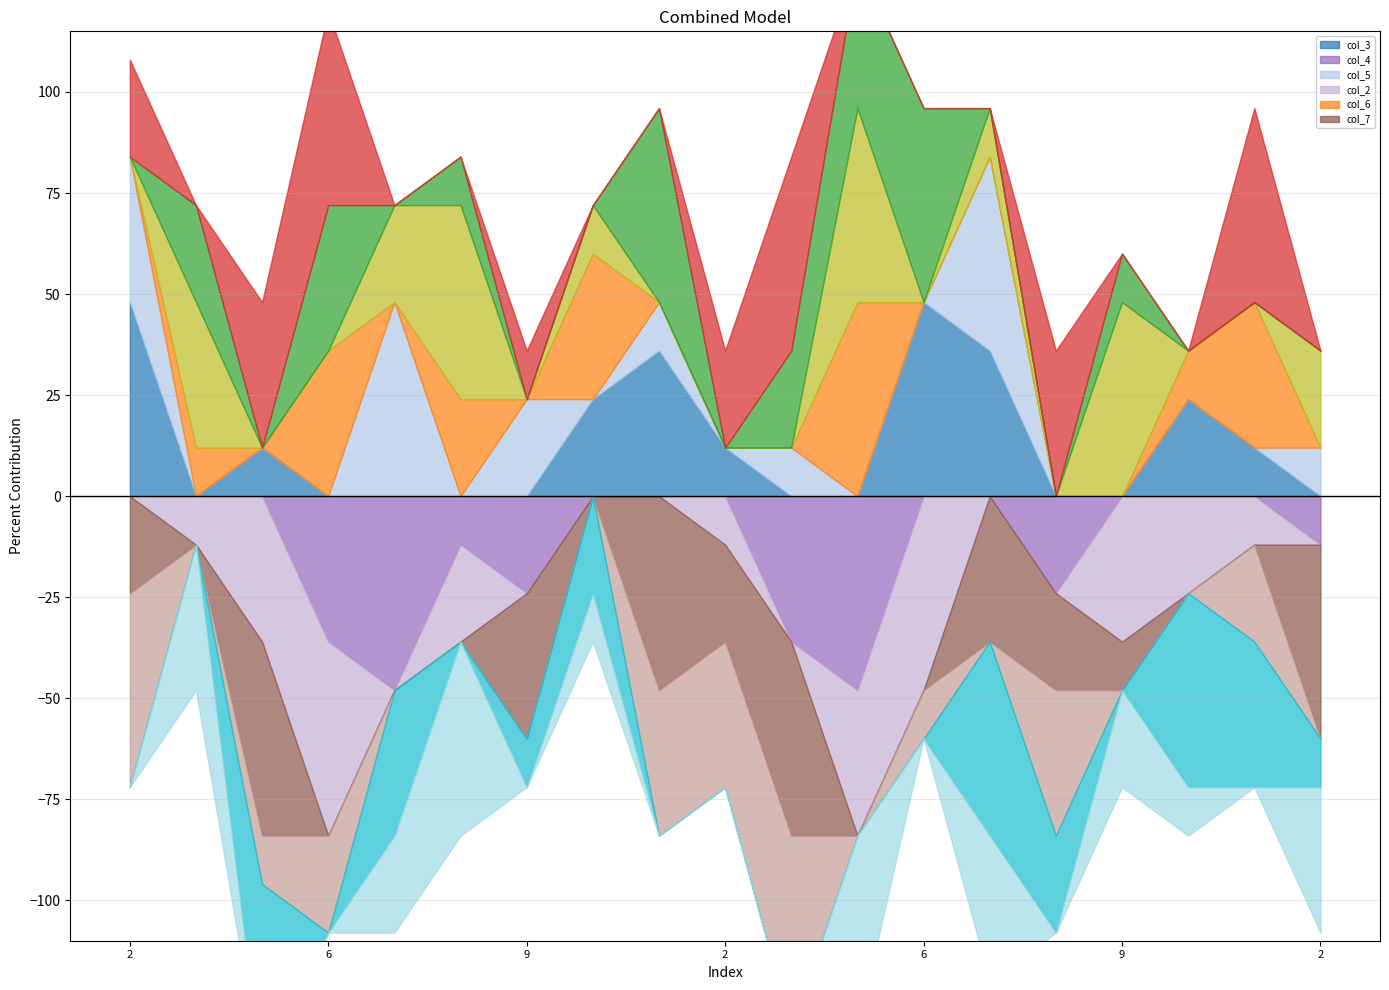

Which category has the highest value in the col_2 series?

5